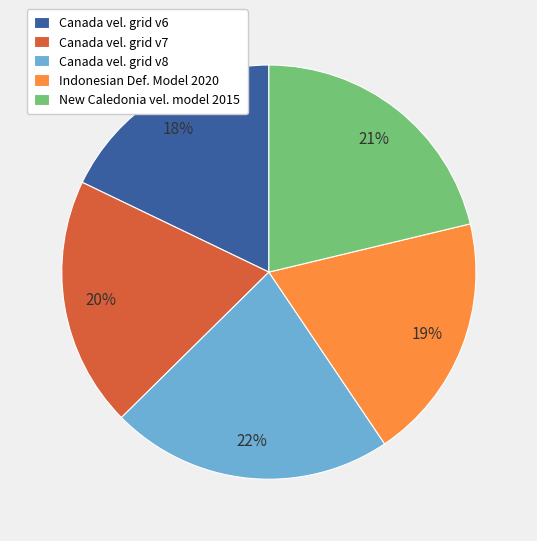

Is it true that Canada vel. grid v7 is 28% of the pie?

False